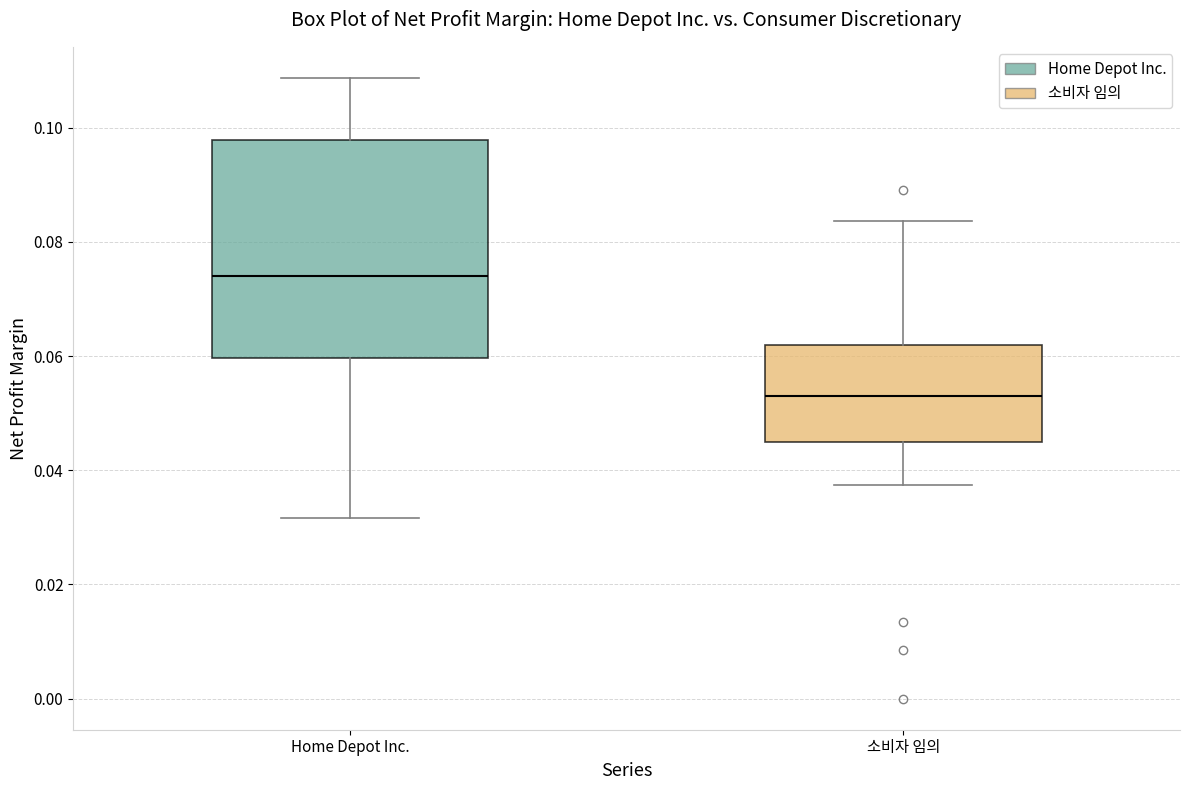

Reading left to right, read every box against the y-axis: the position of its median line, the range the box covers, and the ends of its whiskers. The values are not printed on the chart, so give them approximately, as read against the axis.

Home Depot Inc.: median 0.074, box 0.060 to 0.098, whiskers 0.032 to 0.108
소비자 임의: median 0.054, box 0.044 to 0.062, whiskers 0.038 to 0.084